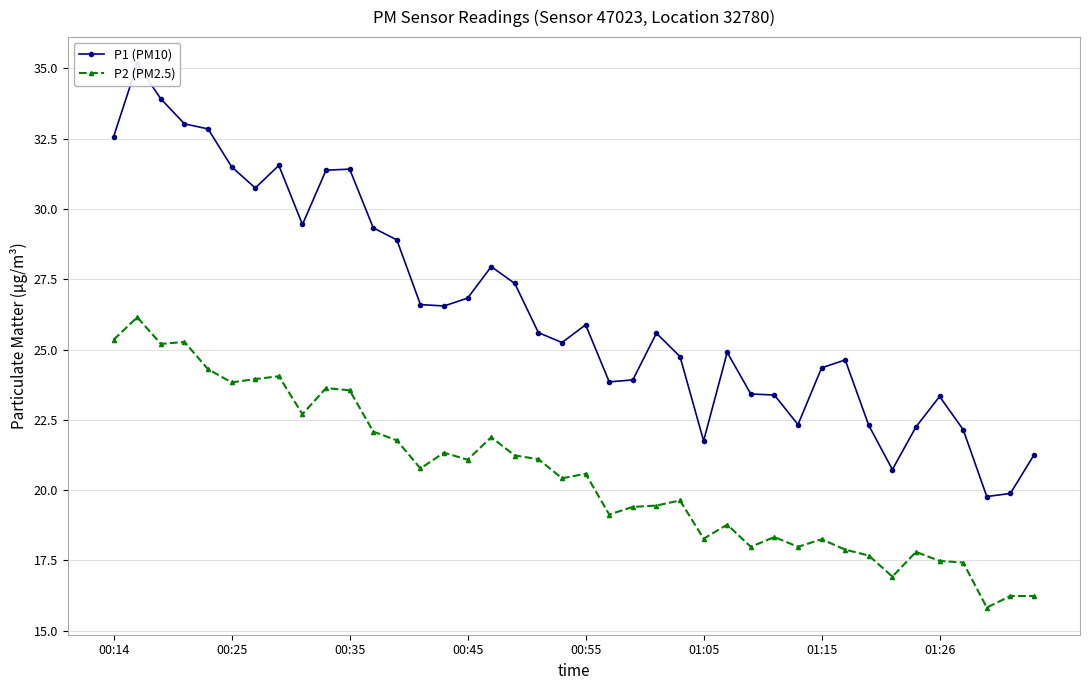

List the series in order of their peak value, highest first.

P1 (PM10), P2 (PM2.5)